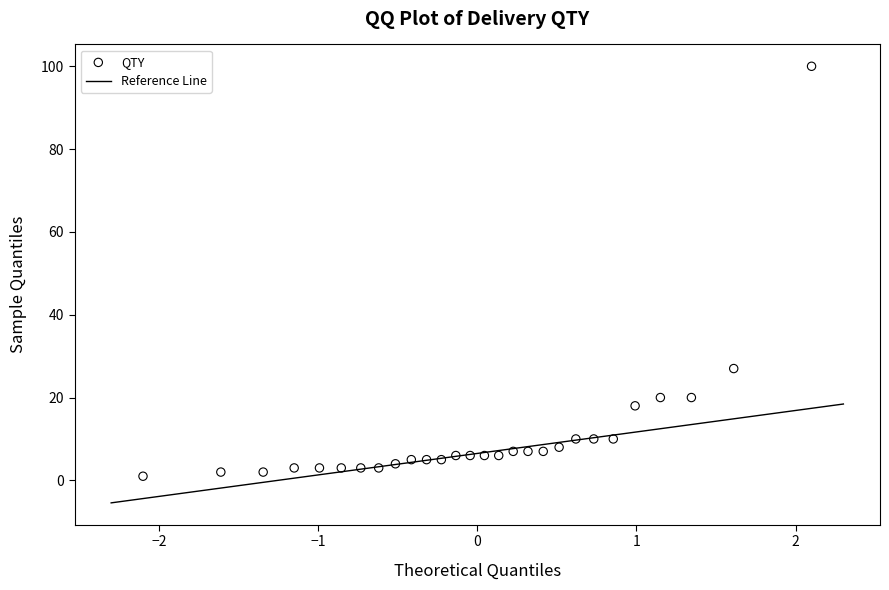

What is the range of Y values (max minus min)?

99